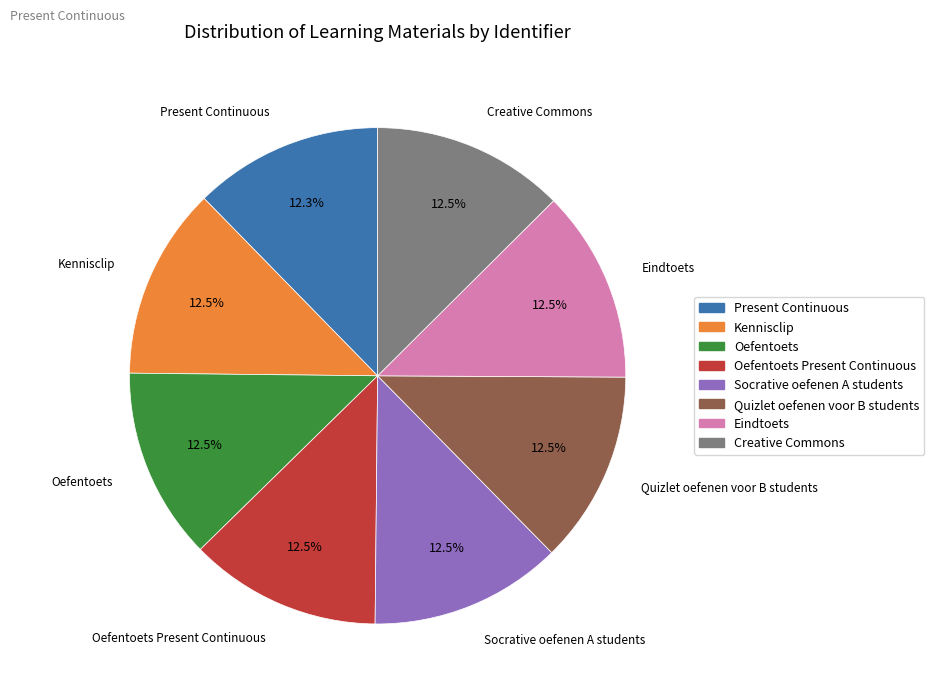

Is there a majority slice in this chart?

No